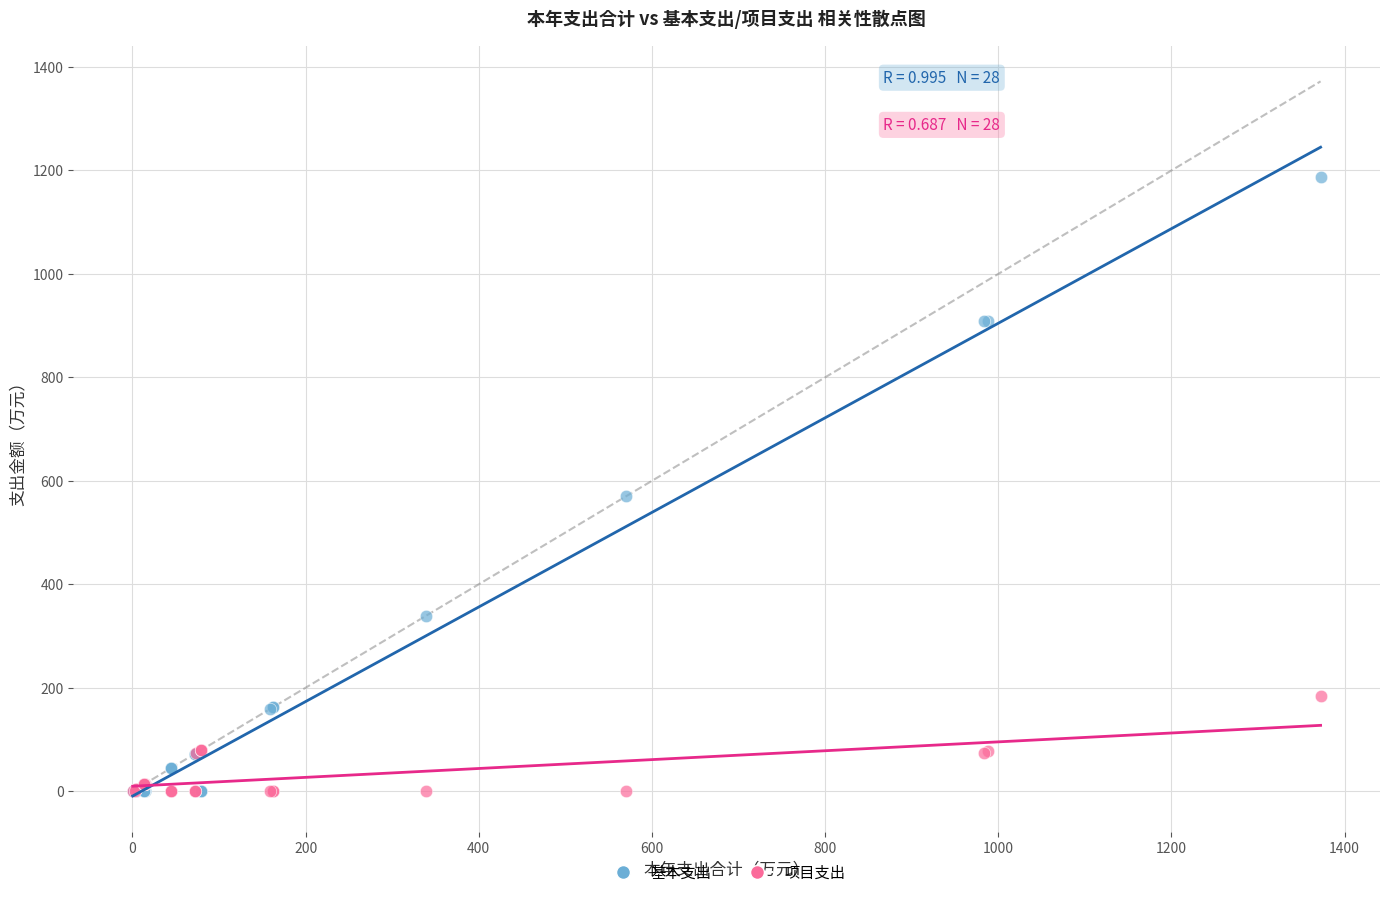

In the 基本支出 series, what Y value is closest to 593?

570.2